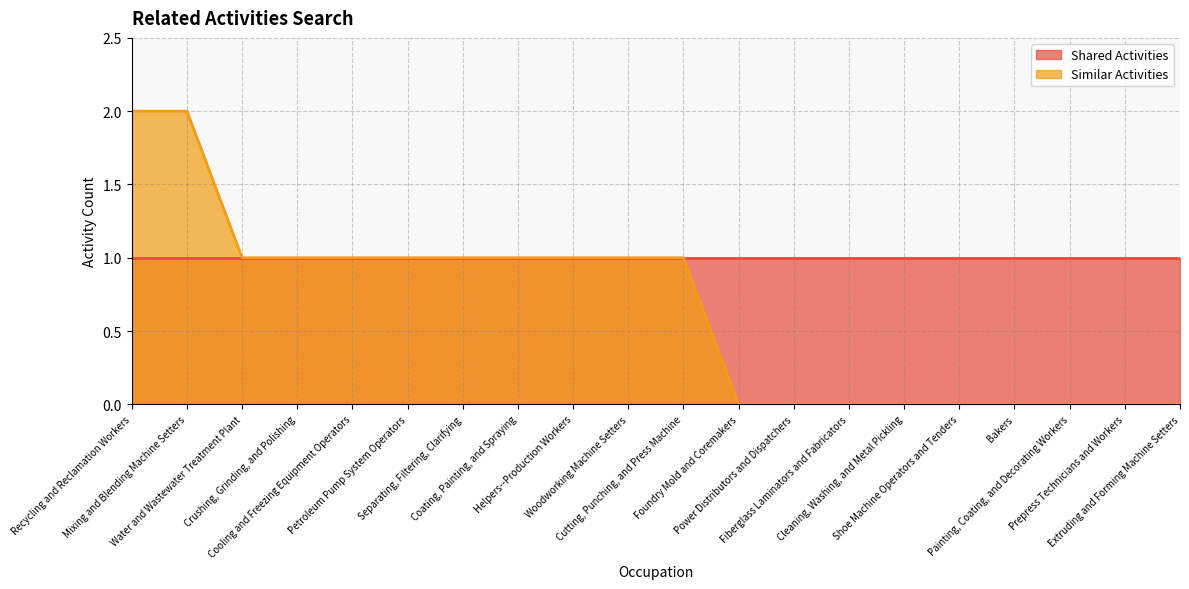

True or false: the data shows 1 at Cleaning, Washing, and Metal Pickling.

False